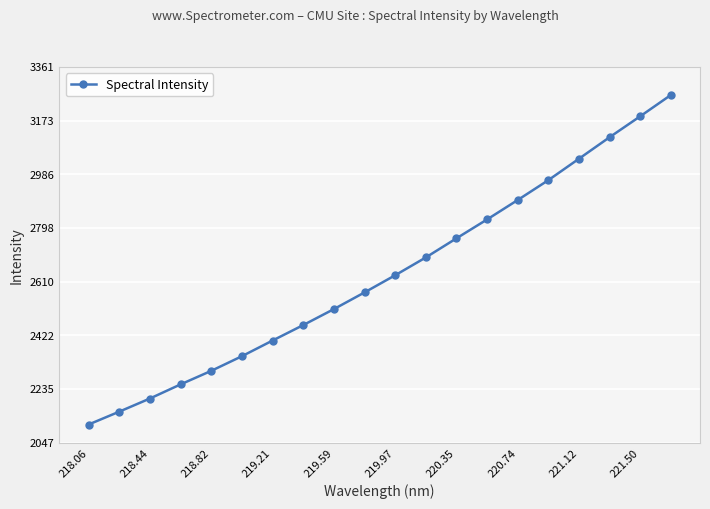

What is the greatest value displayed?

3263.2